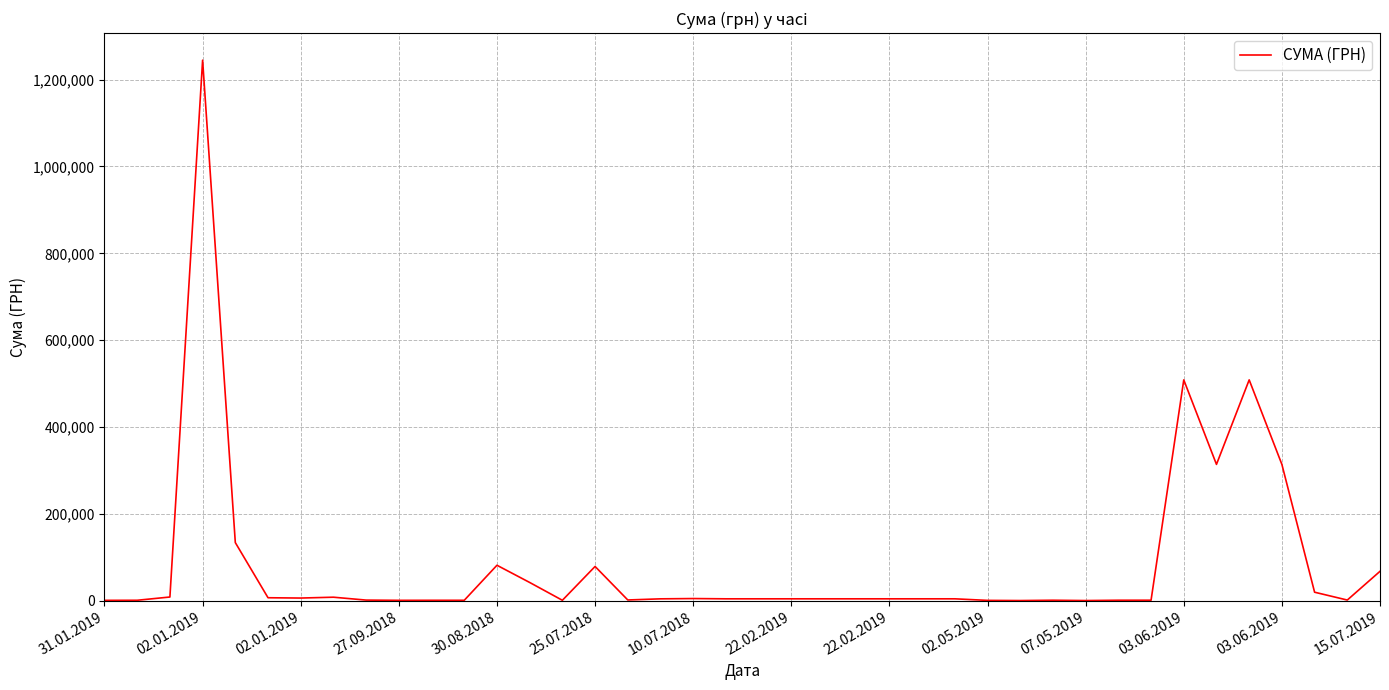

What is the difference between the maximum and minimum values?

1244432.3